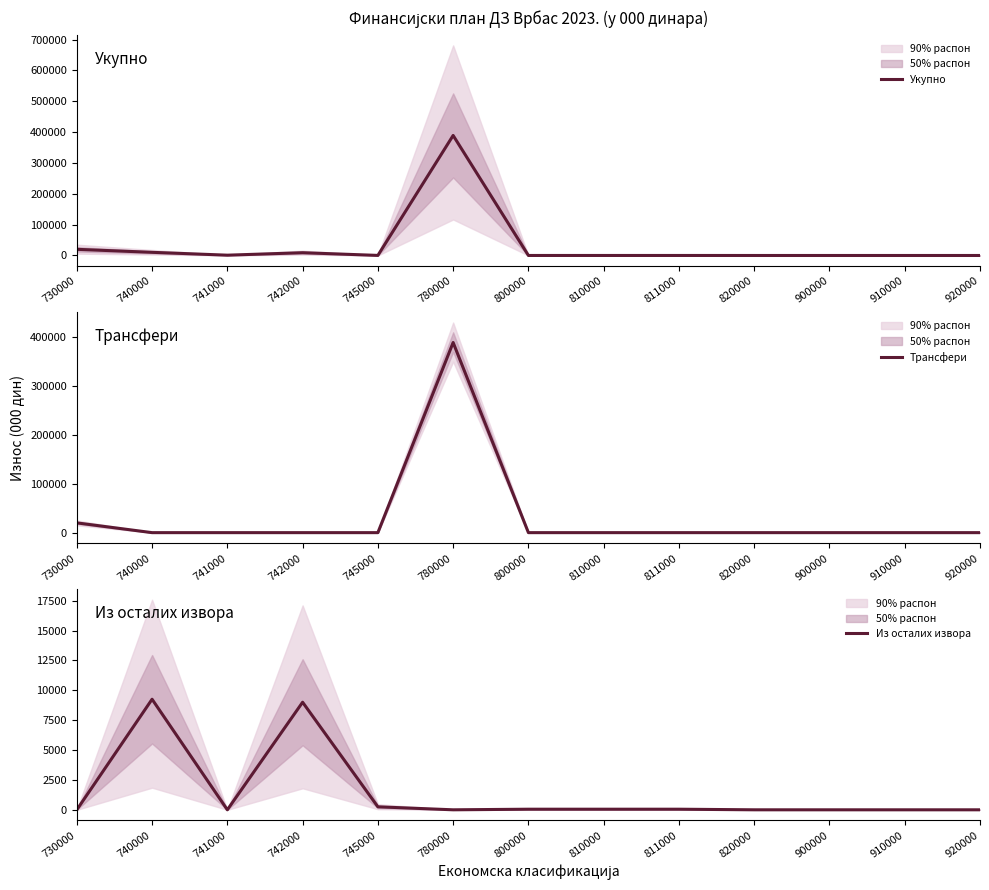

How many lines are shown in the chart?

3